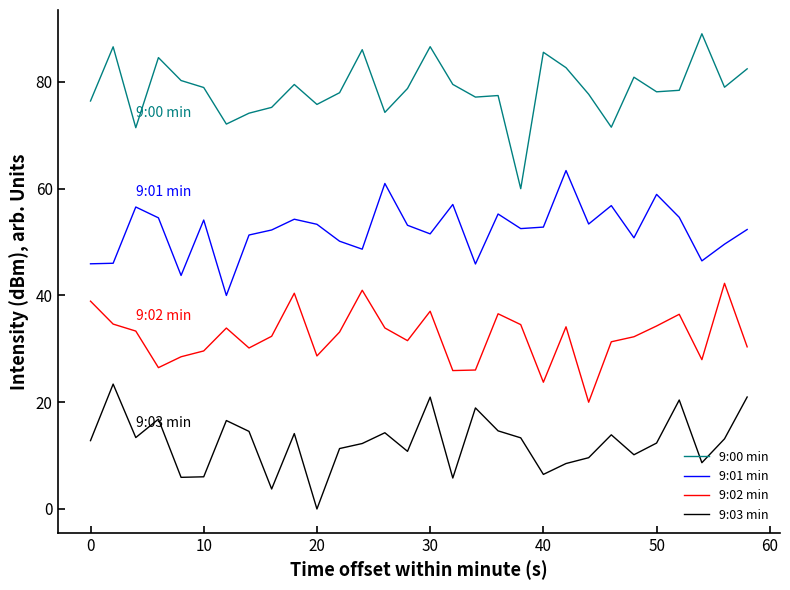

List the series in order of their peak value, lowest first.

9:03 min, 9:02 min, 9:01 min, 9:00 min